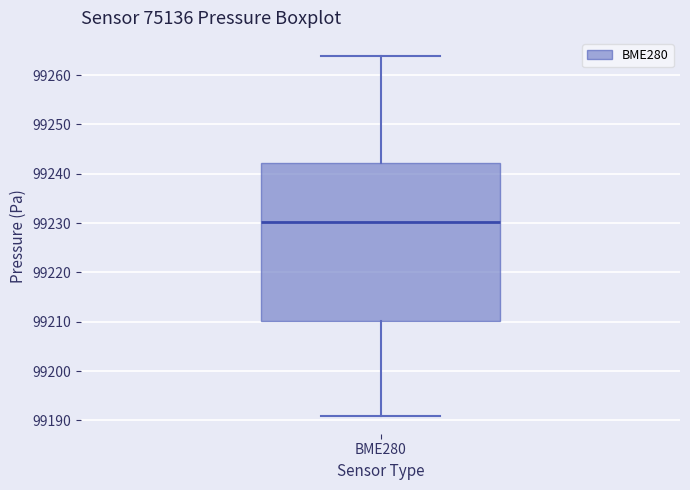

Transcribe this box plot: give where the median line is, the range the box spans, and where the two whiskers end, as read against the y-axis. The values are not printed on the chart, so give them approximately, as read against the axis.

median 99230, box 99210 to 99242, whiskers 99191 to 99264